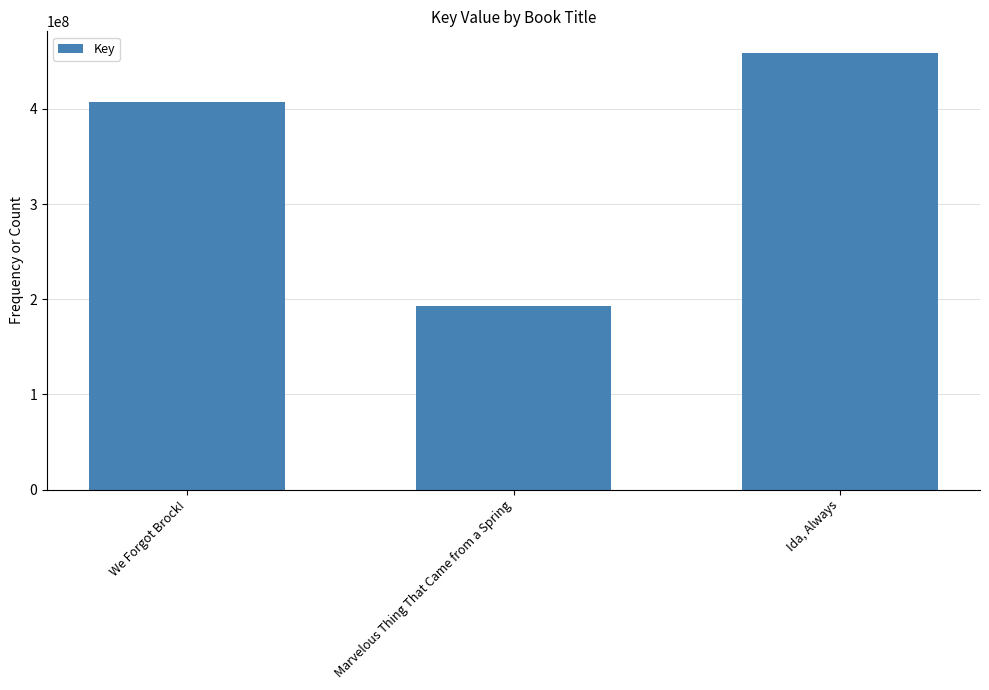

Count the values in the range 192863168 to 458690106.

3